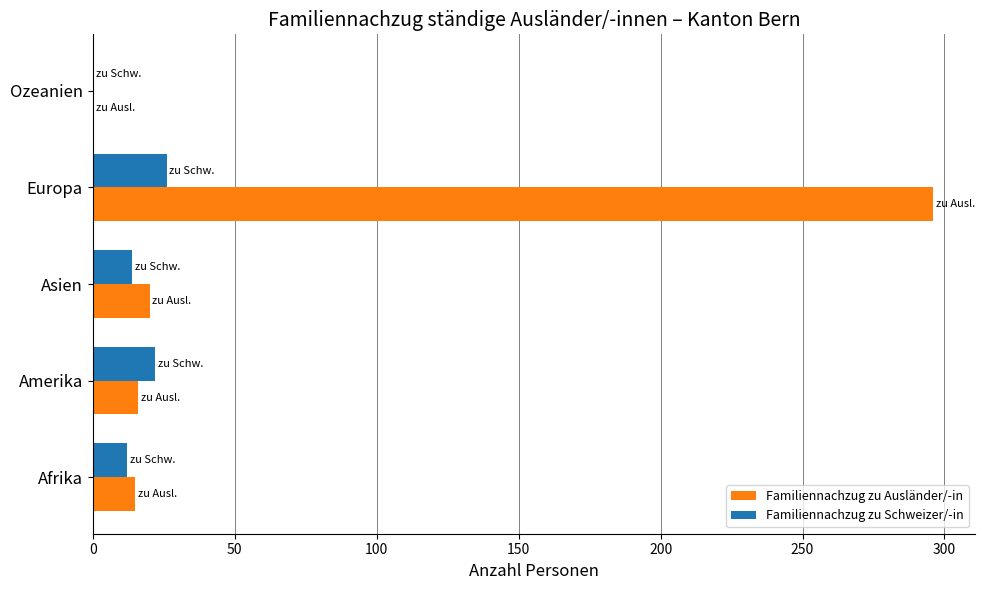

Is it true that Familiennachzug zu Schweizer/-in equals 17 at Ozeanien?

False